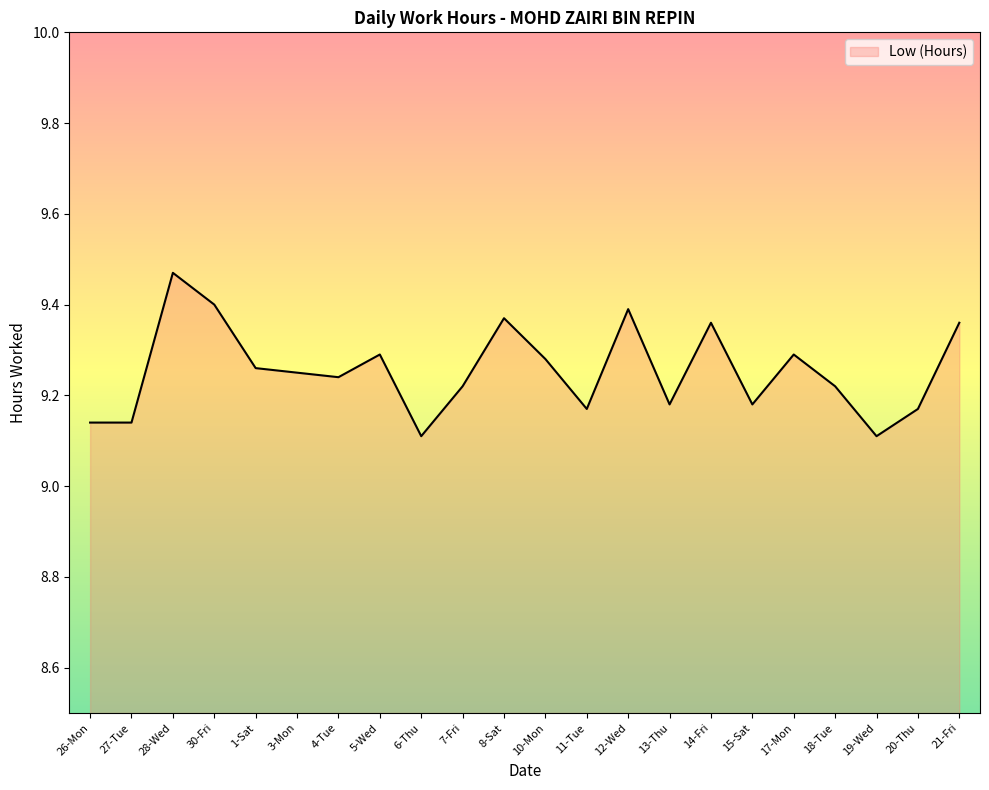

What is the difference between the maximum and minimum values?

0.4